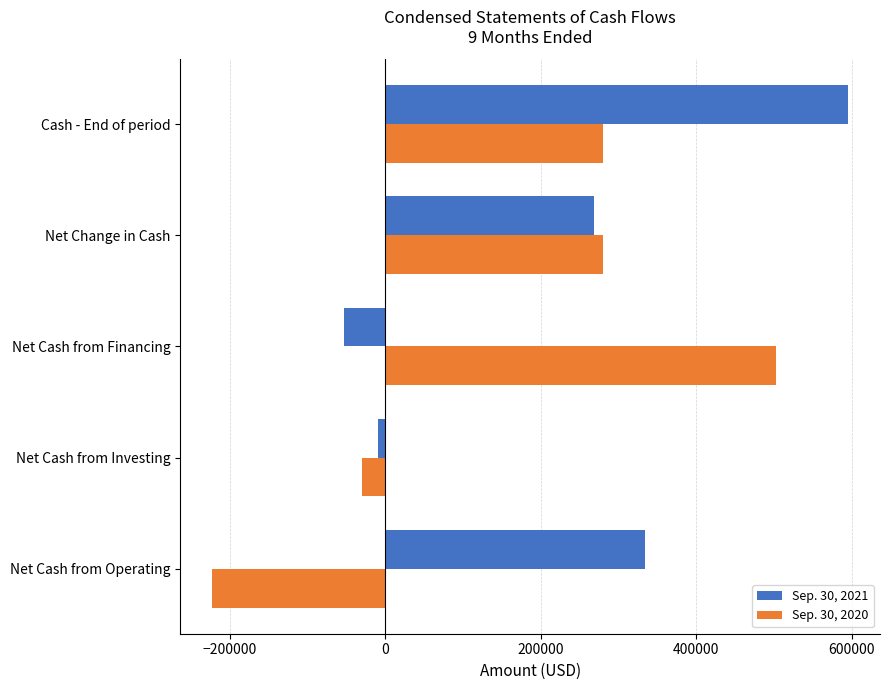

What are all the series names shown in the legend?

Sep. 30, 2021, Sep. 30, 2020